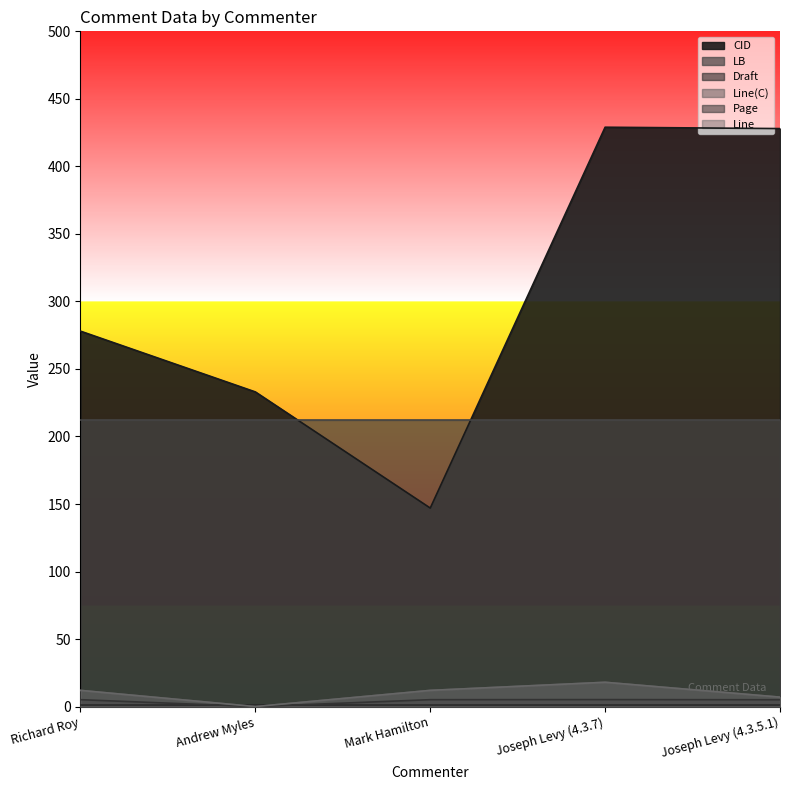

Reading left to right, list all the values displayed in this chart.

CID: 278.0	233.0	147.0	429.0	428.0
Line(C): 12.0	0.0	12.0	18.0	7.0
Page: 5.1	0.0	5.1	5.2	5.1
Line: 12.0	0.0	12.0	18.0	7.0